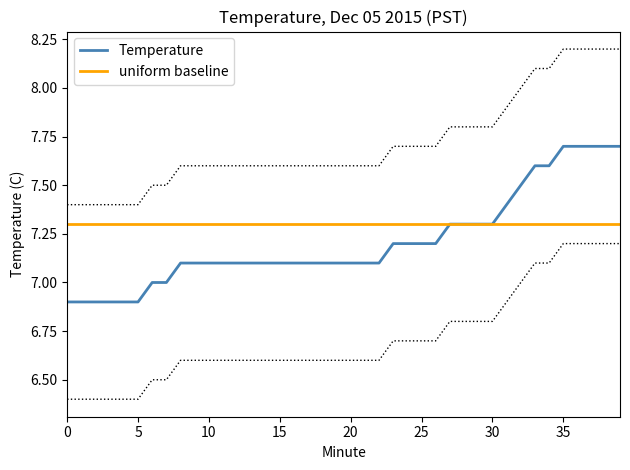

What is the spread (max minus min) of values at 9?

0.2